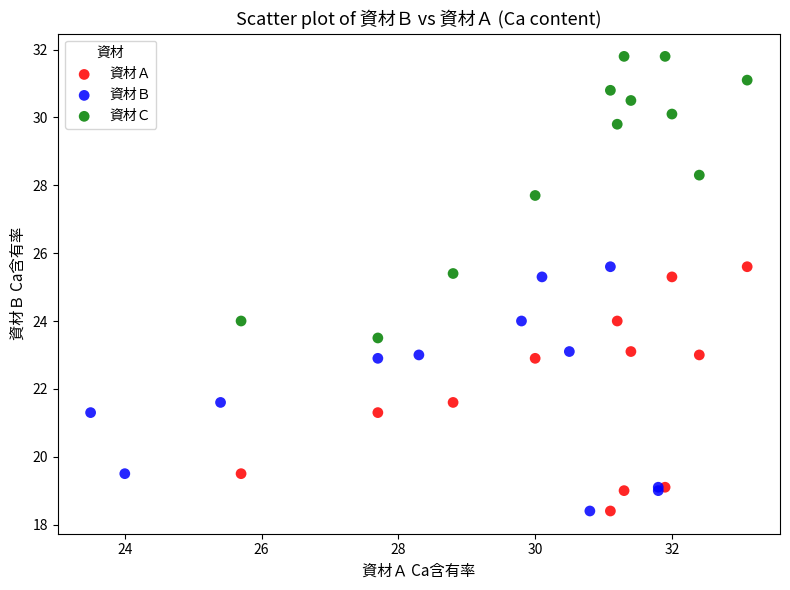

Which series contains the highest Y value?

資材Ｃ